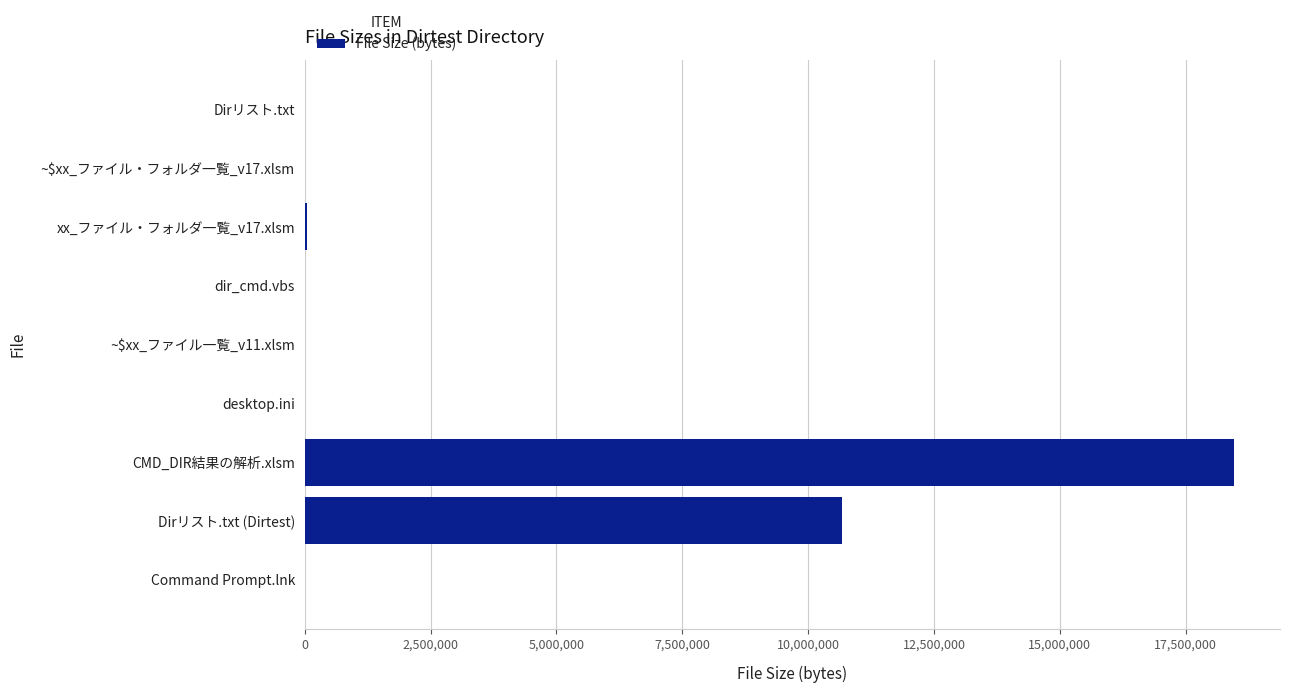

Which has a higher value, Dirリスト.txt (Dirtest) or dir_cmd.vbs?

Dirリスト.txt (Dirtest)